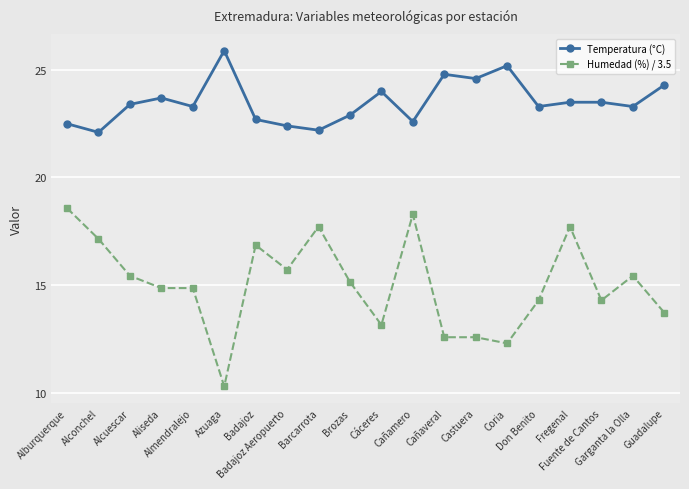

True or false: Temperatura (°C) has a value of 23.7 at Aliseda.

True